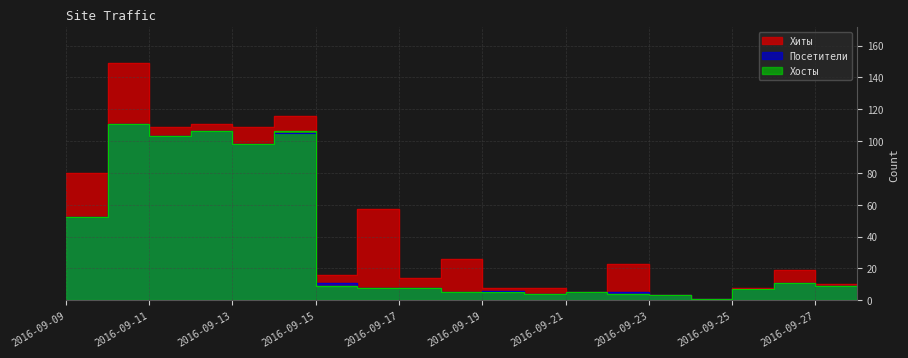

Where is Хиты nearest to the value 75?

2016-09-09